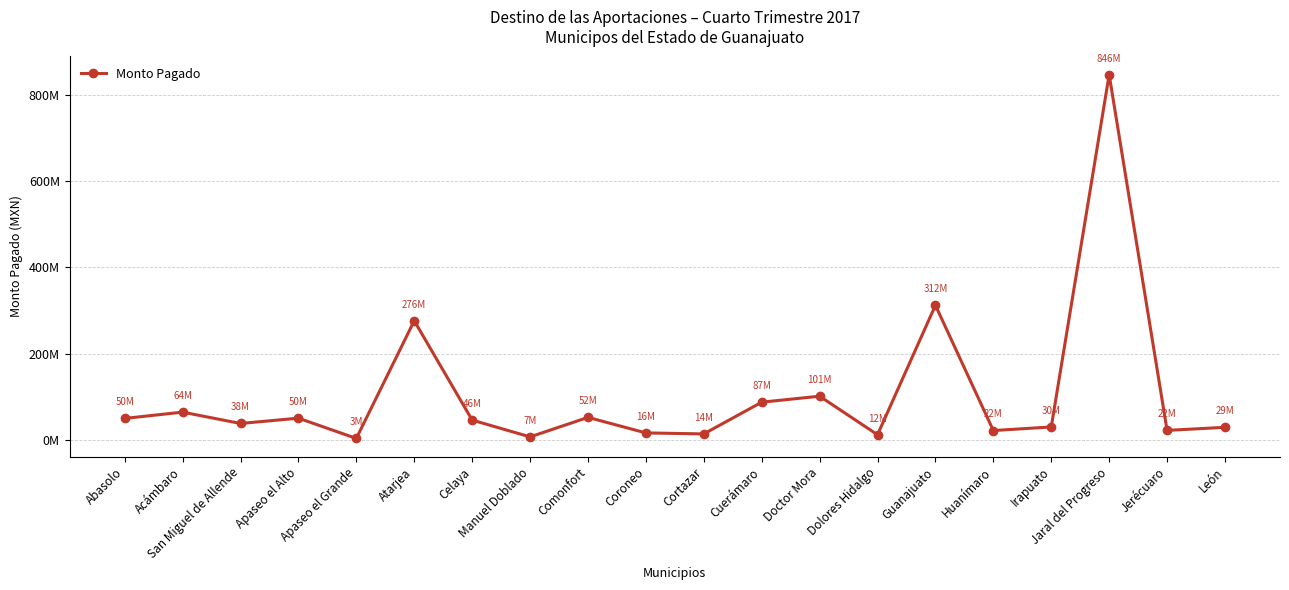

Rank the categories by value from lowest to highest.

Apaseo el Grande, Manuel Doblado, Dolores Hidalgo, Cortazar, Coroneo, Huanímaro, Jerécuaro, León, Irapuato, San Miguel de Allende, Celaya, Abasolo, Apaseo el Alto, Comonfort, Acámbaro, Cuerámaro, Doctor Mora, Atarjea, Guanajuato, Jaral del Progreso